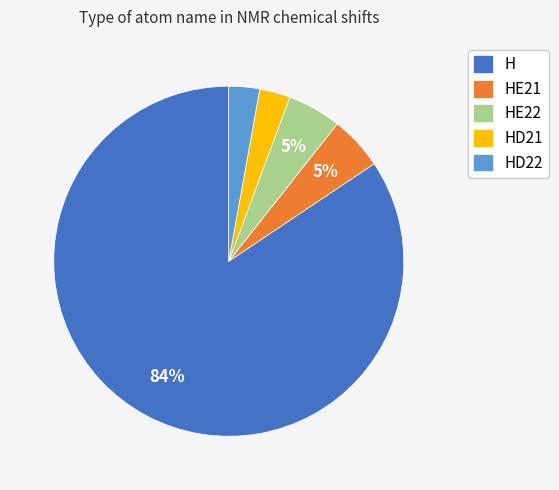

Is there any slice that represents more than half of the pie?

Yes